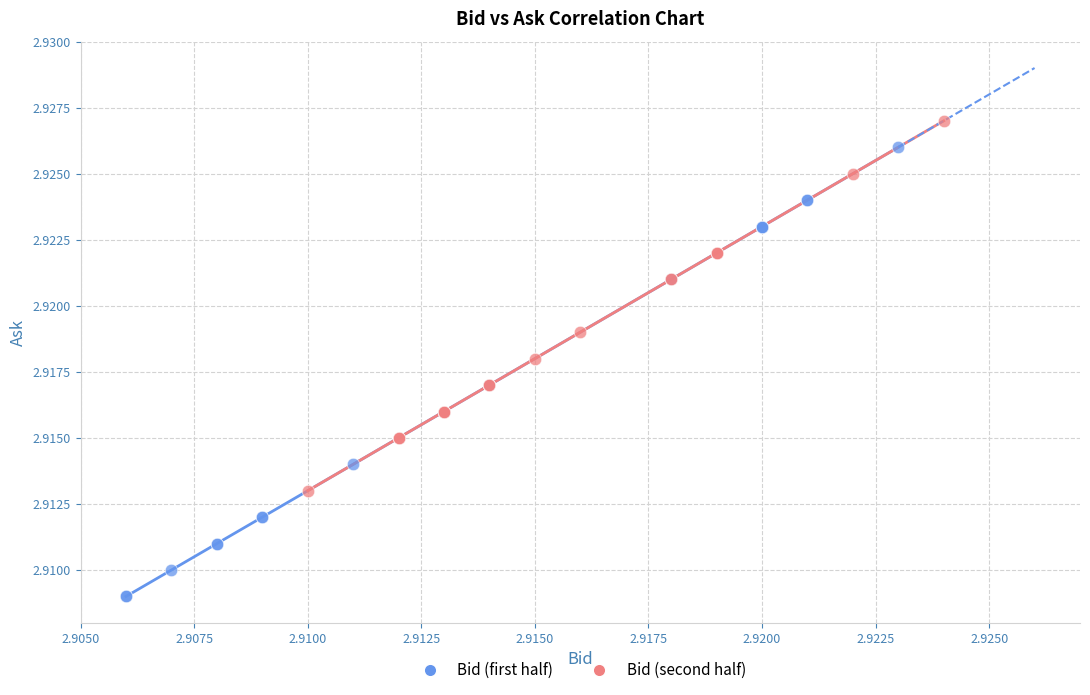

Which series reaches the maximum Y coordinate?

Bid (second half)